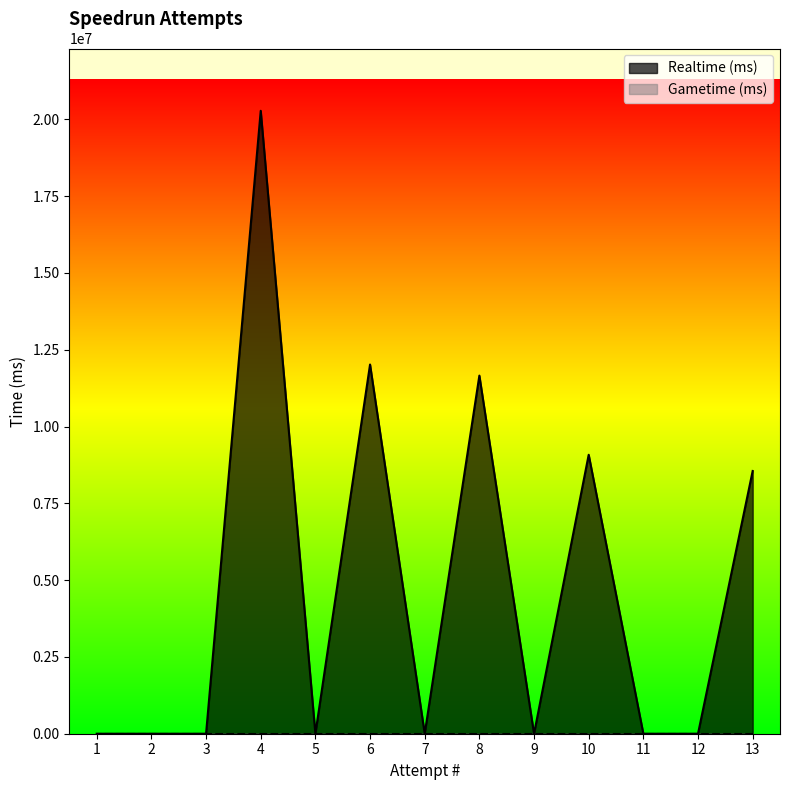

Count the number of data series in this chart.

2